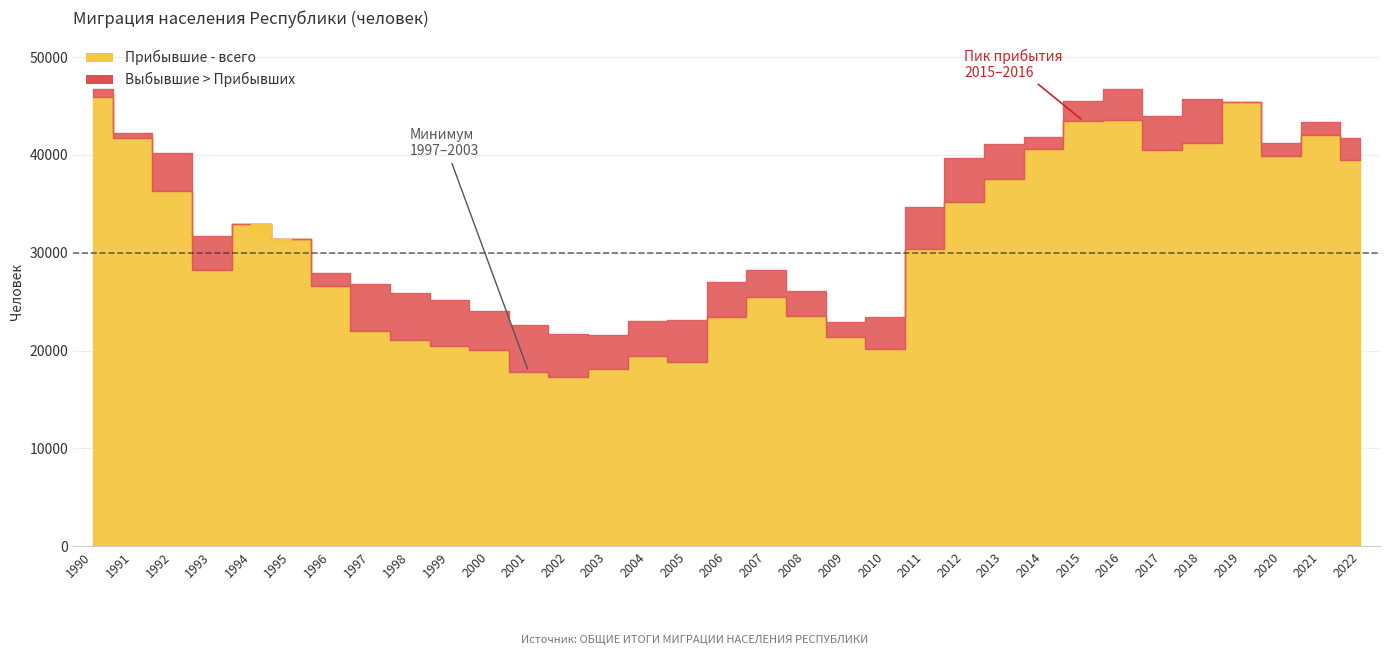

In Выбывшие - всего, how many points are lower than both neighbors (excluding endpoints)?

4